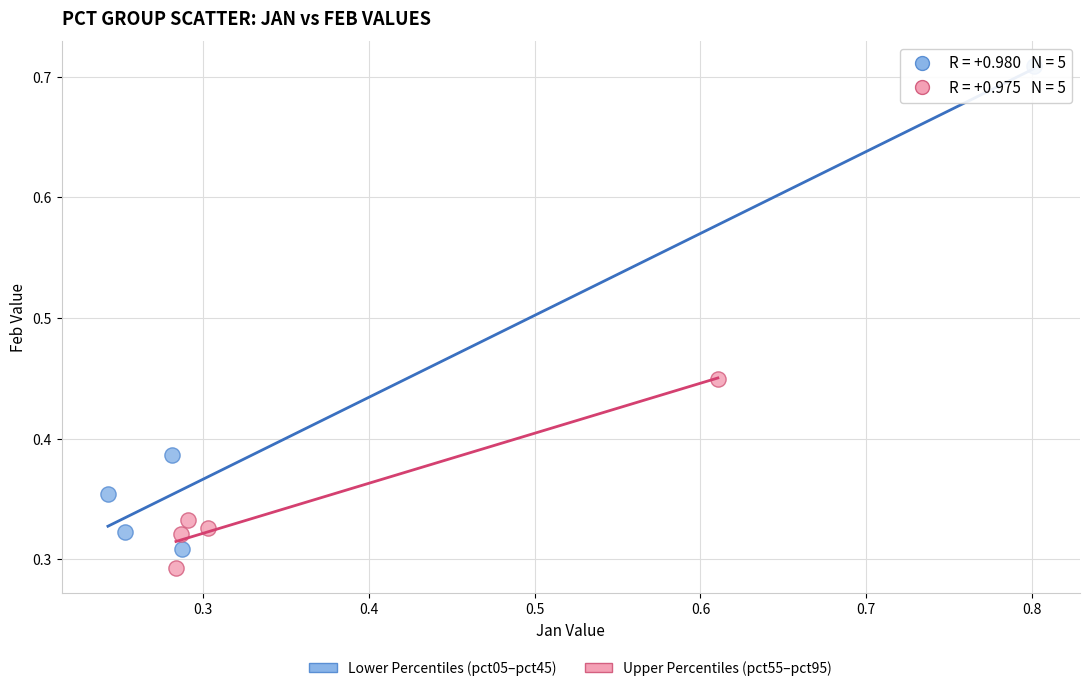

Which series has the largest Y range (max minus min)?

Lower Percentiles (pct05–pct45)